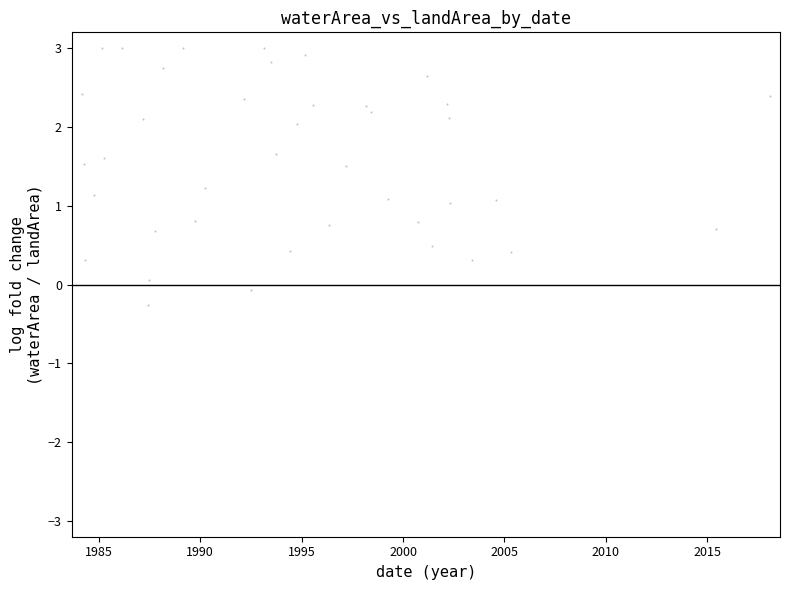

What is the range of X values (max minus min)?

33.9